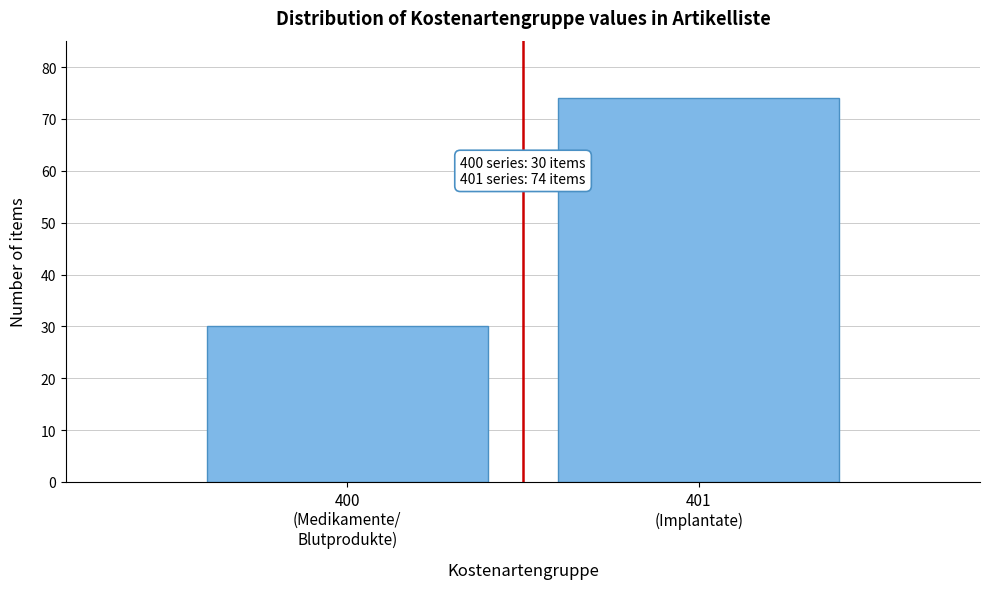

Reading left to right, transcribe all the data shown in this chart.

30	74